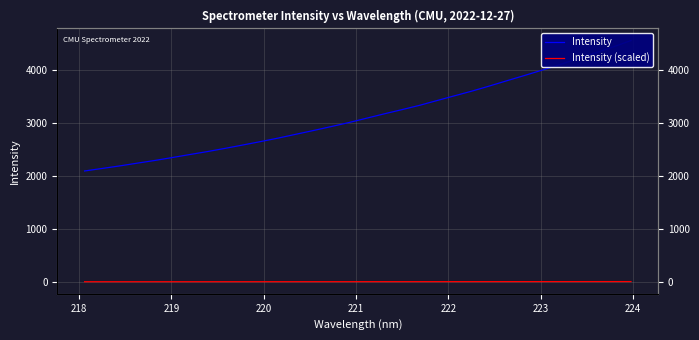

What is the highest value of the Intensity (scaled) series?

8.1